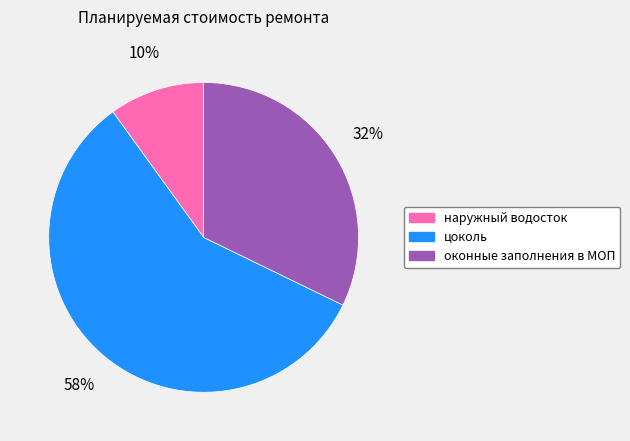

How many slices are in this pie chart?

3